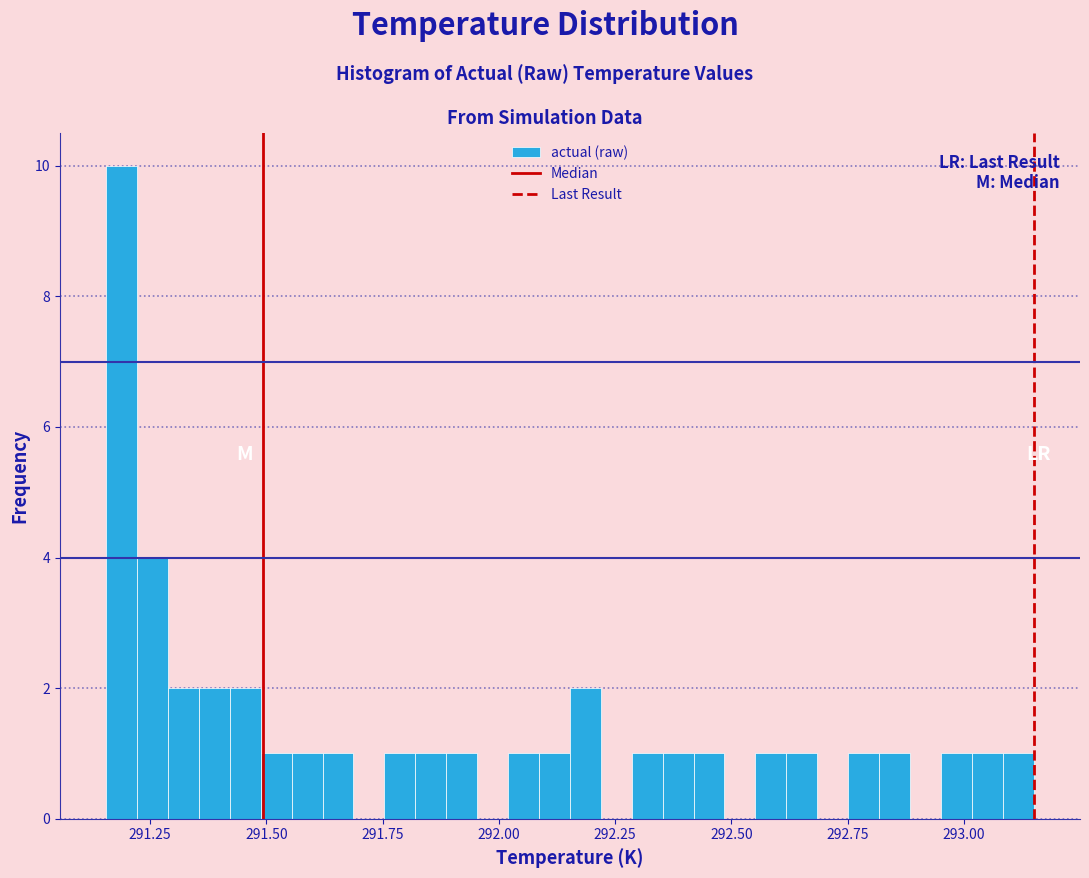

Around what value on the x-axis is the tallest bar? Give the approximate position of its centre, as read against the axis.

291.20